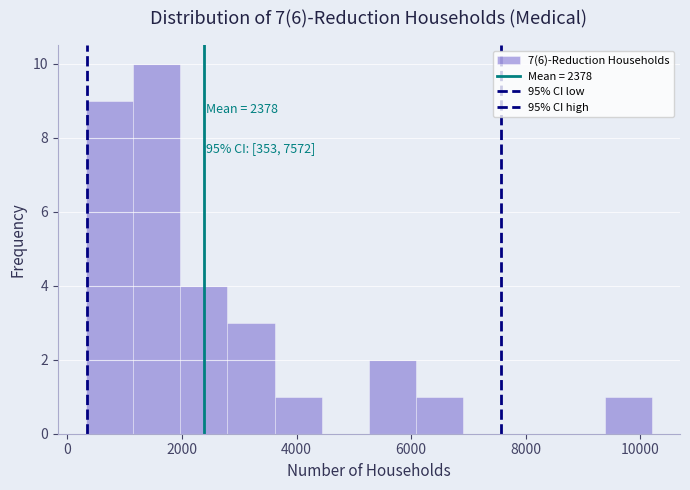

Over which range of the x-axis is the bar tallest?

1200 to 2000